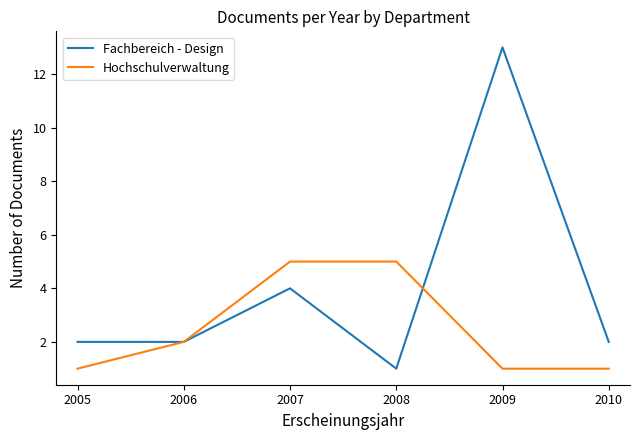

At which label is Hochschulverwaltung closest to 3?

2006